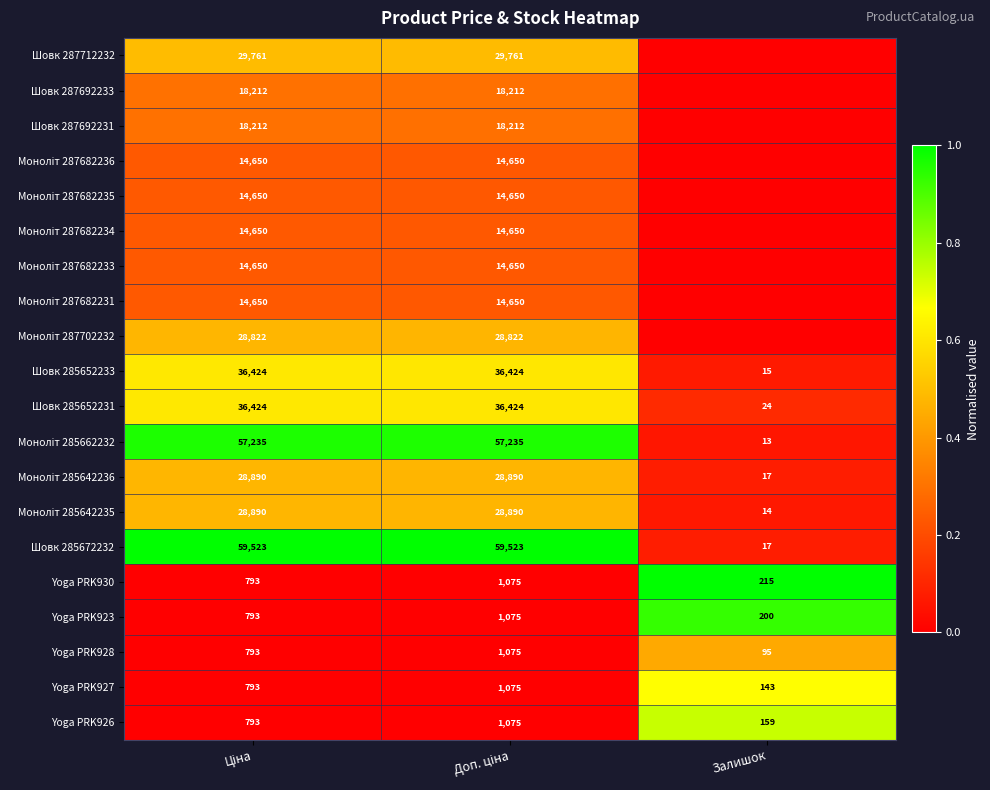

Is it true that Шовк 285672232 equals 12 at Залишок?

False